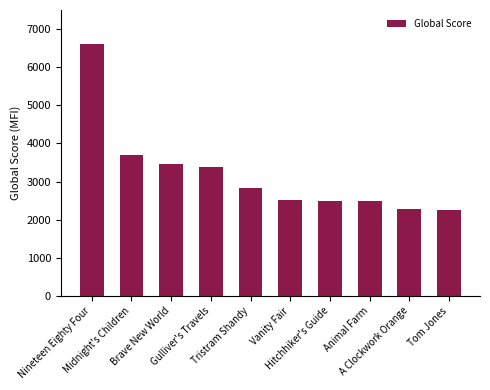

How many categories are shown in the chart?

10